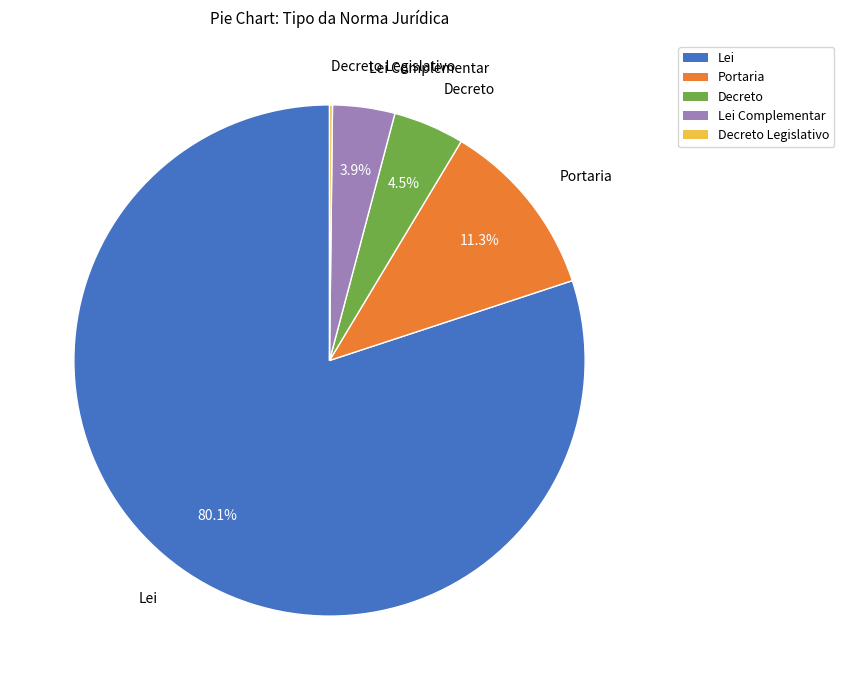

Does any single category account for the majority?

Yes